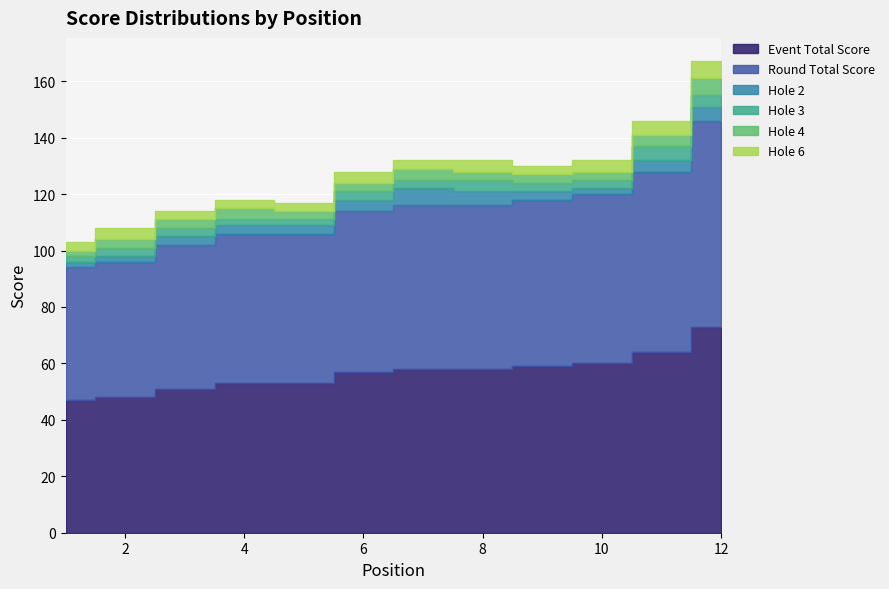

Where is event_total_score nearest to the value 60?

10